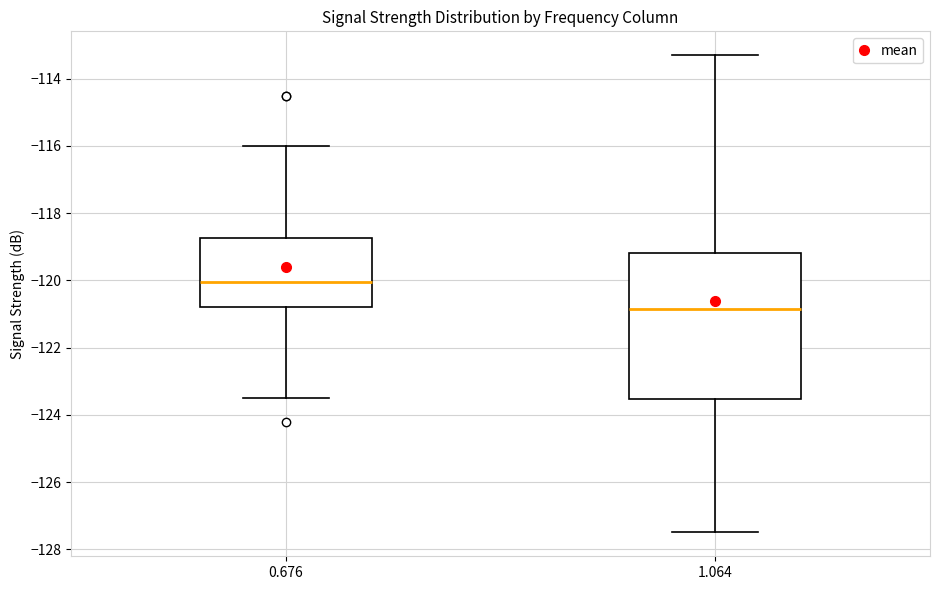

Where does the median line of the box at x = 0.676 sit on the y-axis? The values are not printed on the chart, so give them approximately, as read against the axis.

-120.0